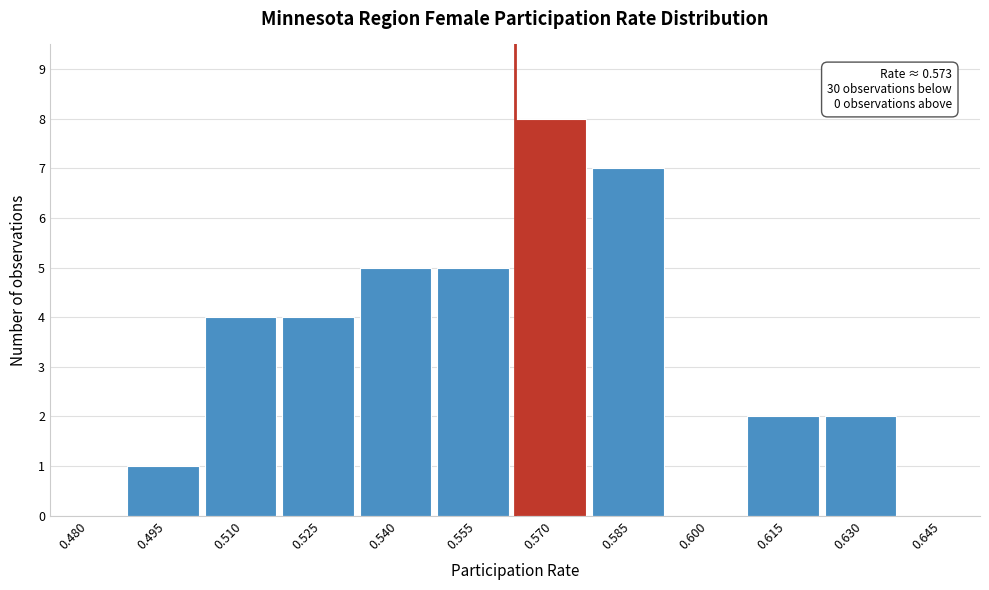

Reading left to right, list all the values displayed in this chart.

0.480=0	0.495=1	0.510=4	0.525=4	0.540=5	0.555=5	0.570=8	0.585=7	0.600=0	0.615=2	0.630=2	0.645=0